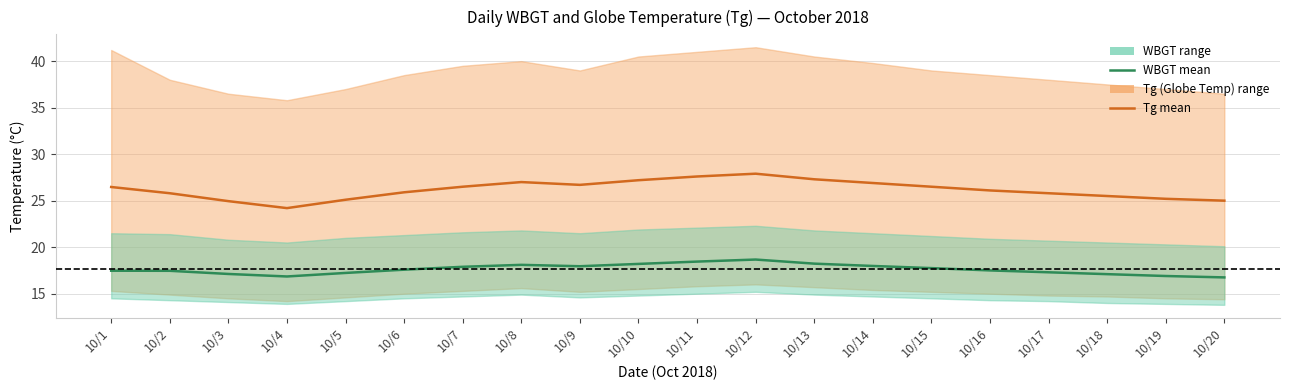

Which series has the largest total across all categories?

Tg mean